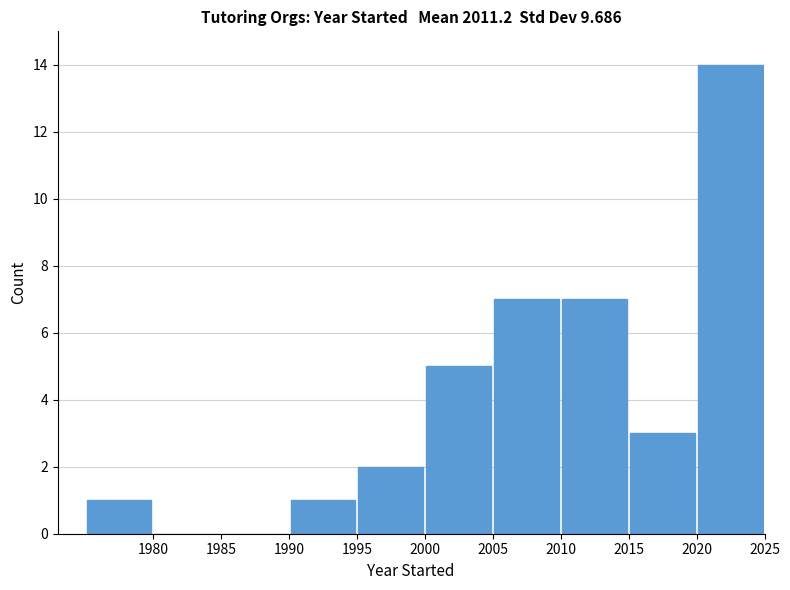

Reading left to right, transcribe this chart: for each bar, give the range it covers on the x-axis and its height. The values are not printed on the chart, so give them approximately, as read against the axis.

1975 to 1980: 1
1980 to 1985: 0
1985 to 1990: 0
1990 to 1995: 1
1995 to 2000: 2
2000 to 2005: 5
2005 to 2010: 7
2010 to 2015: 7
2015 to 2020: 3
2020 to 2025: 14